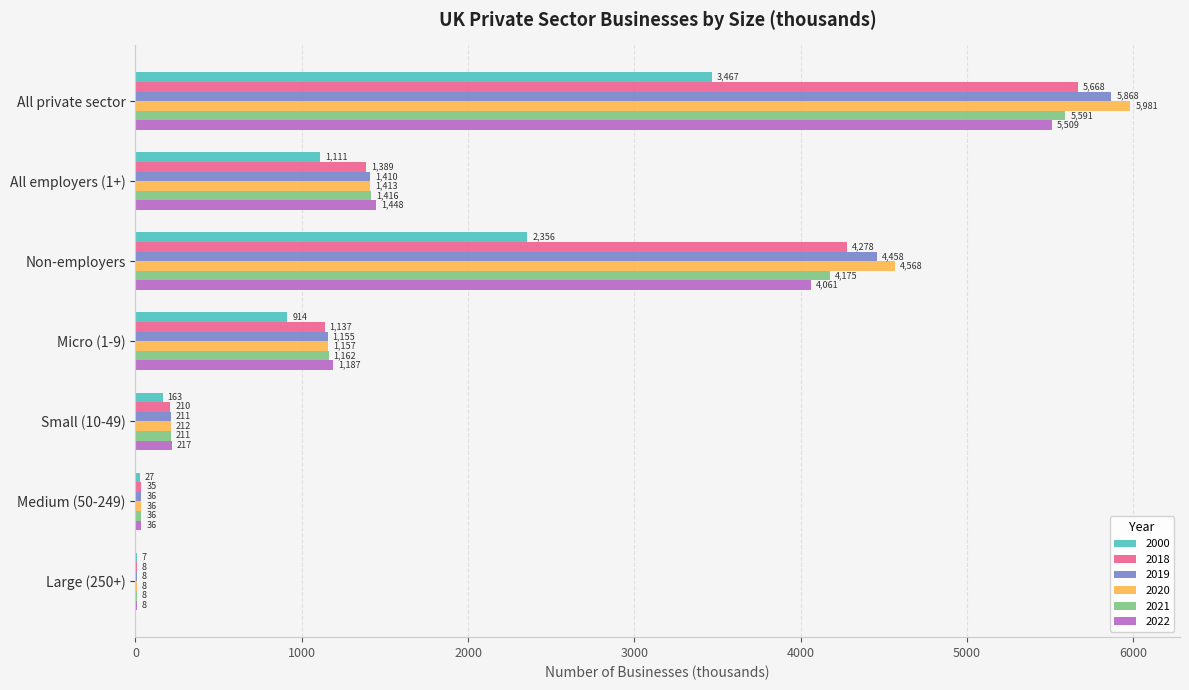

Count the number of data series in this chart.

6